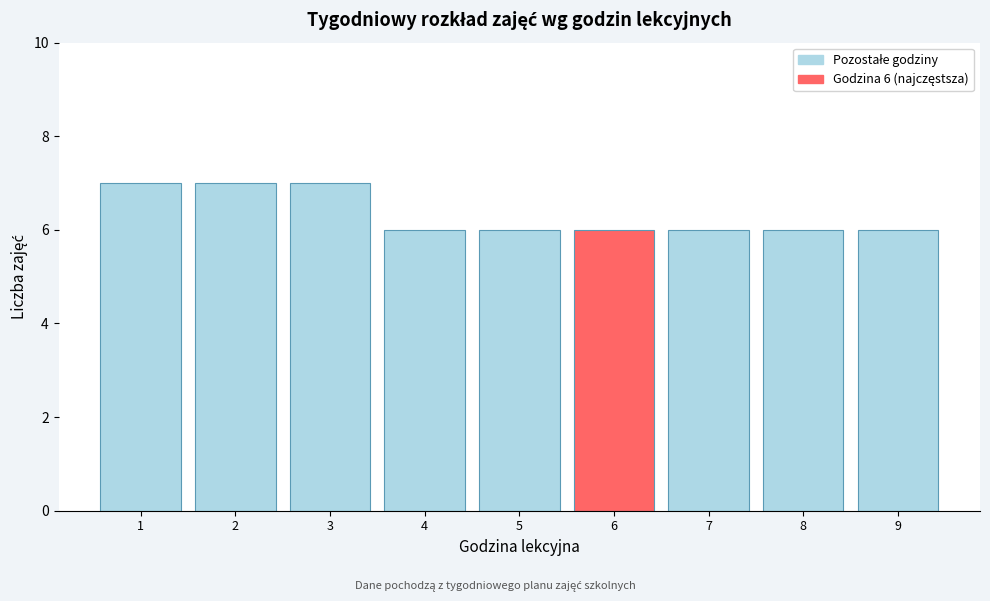

Reading left to right, transcribe all the data shown in this chart.

1=7	2=7	3=7	4=6	5=6	6=6	7=6	8=6	9=6